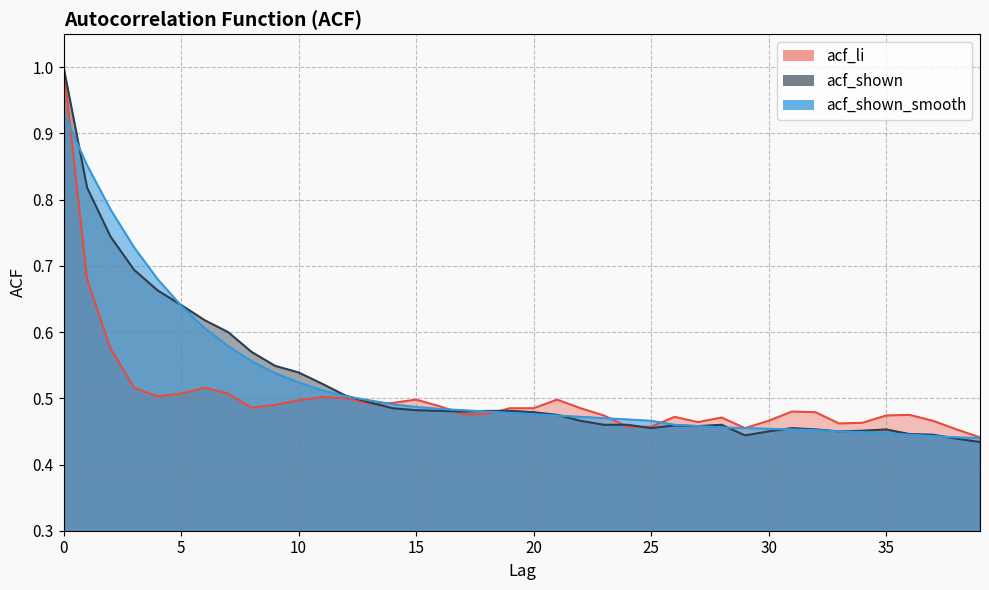

True or false: acf_shown_smooth has more than 2 points higher than both neighbors.

False